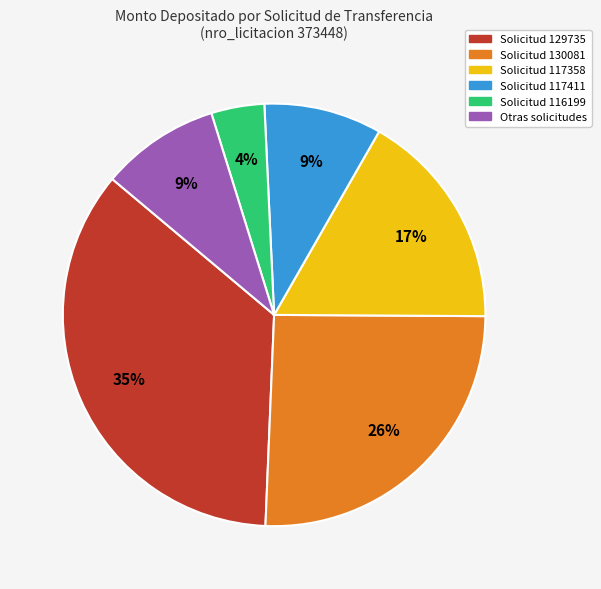

To the nearest percent, what is the average slice percentage?

17%